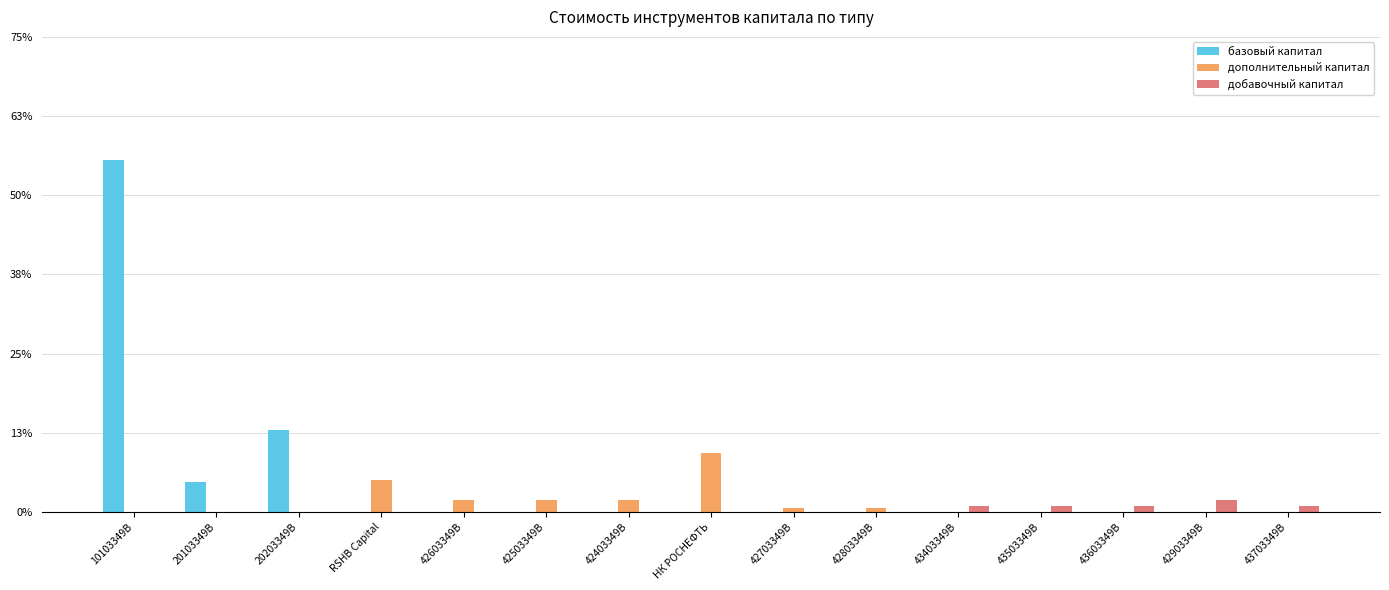

The value of дополнительный капитал at 43603349B is 0.0. True or false?

True